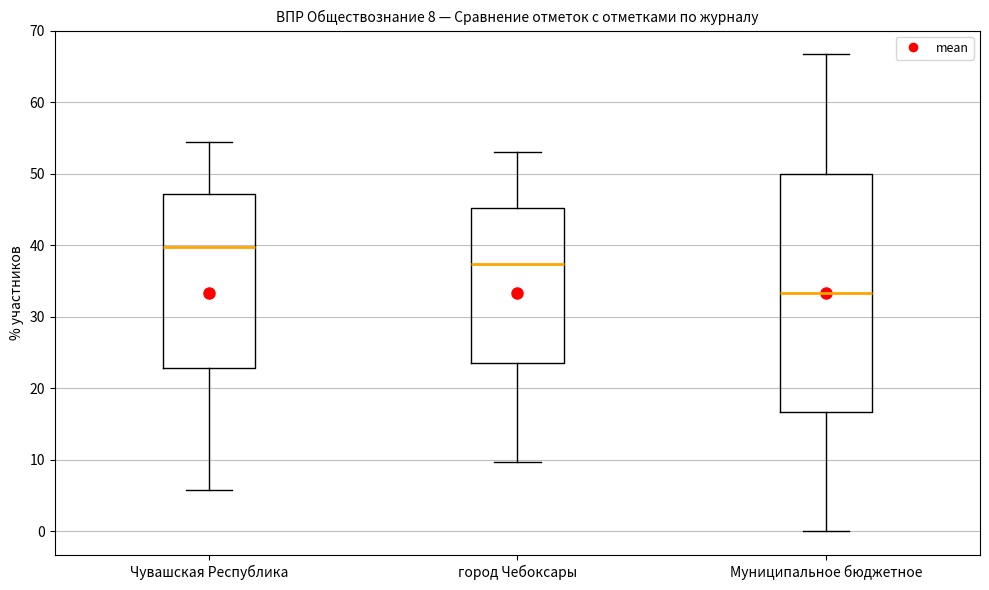

Which box has the highest median line?

Чувашская Республика